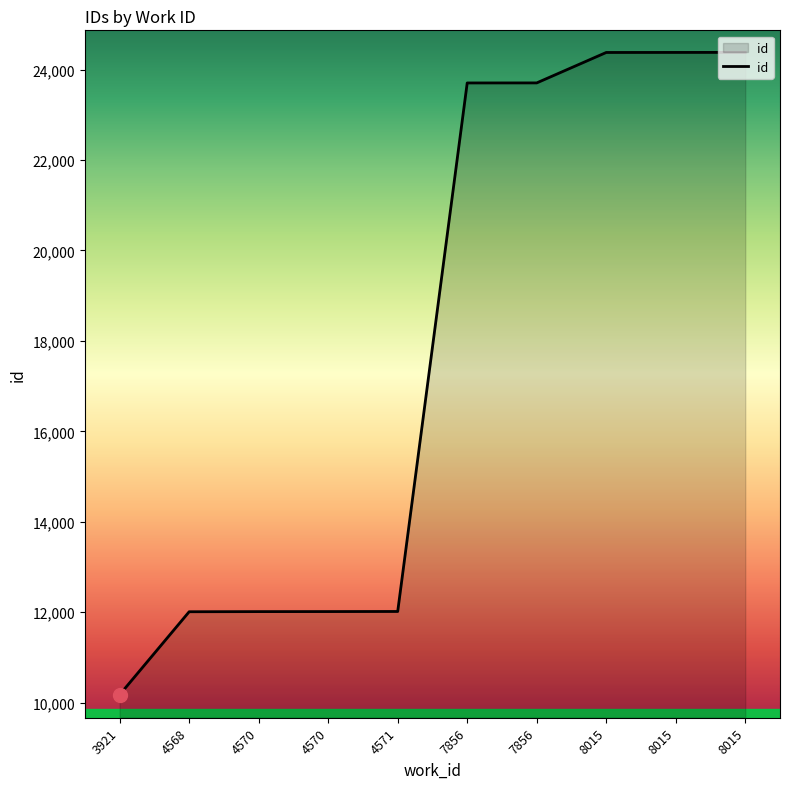

What is the average value?

17877